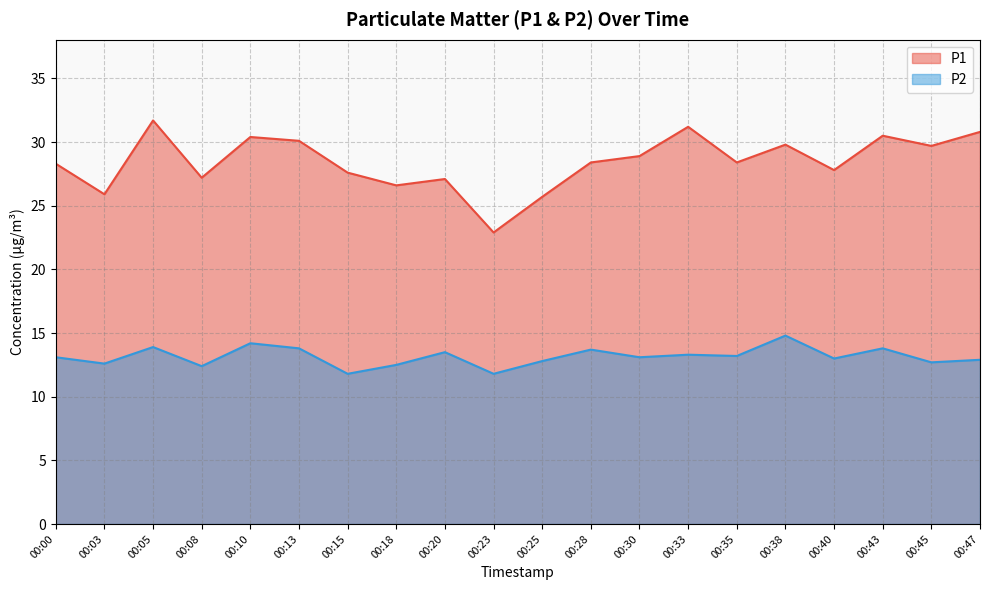

Rank the series by their maximum value, from highest to lowest.

P1, P2